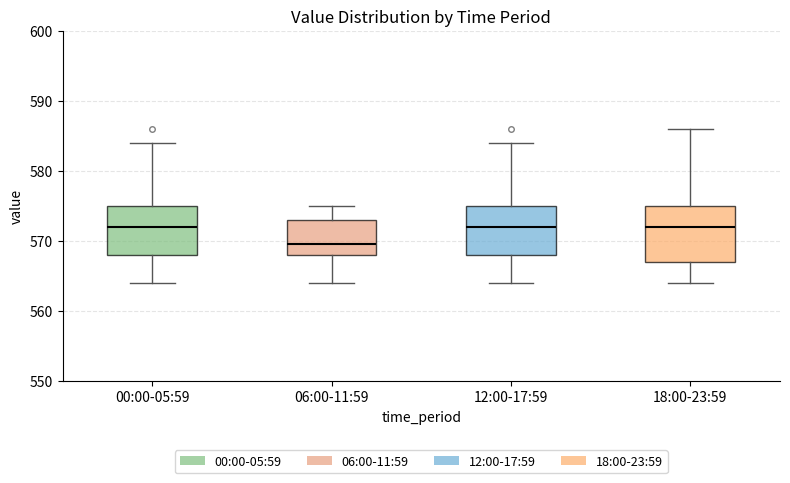

Comparing the boxes themselves (not the whiskers), which one is the tallest?

18:00-23:59